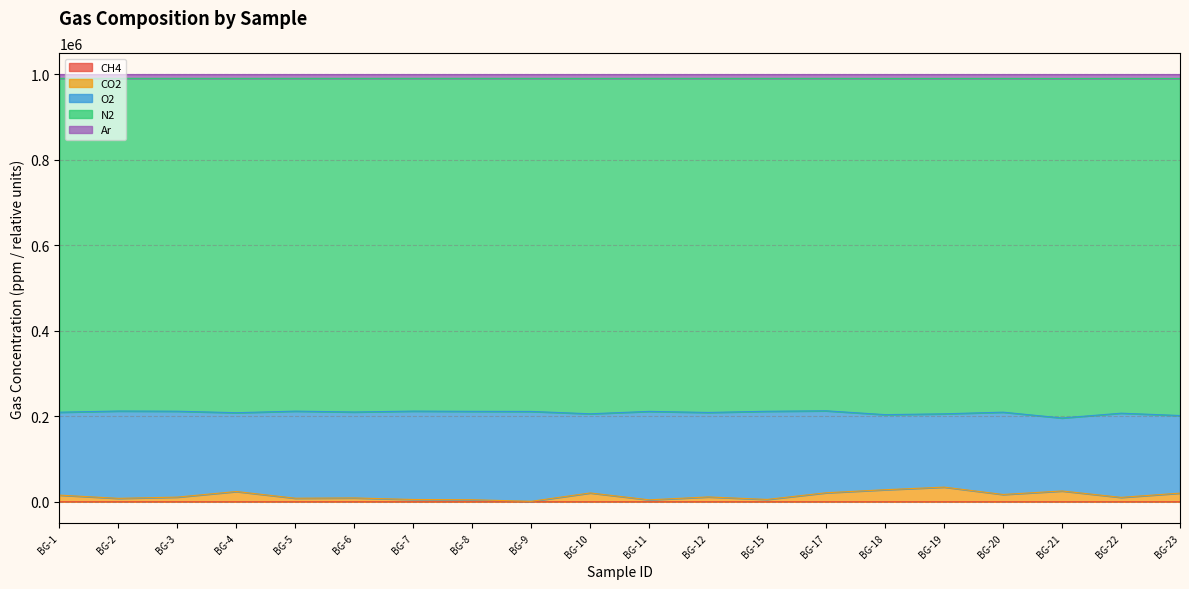

Does the chart display data point markers on the line(s)?

No